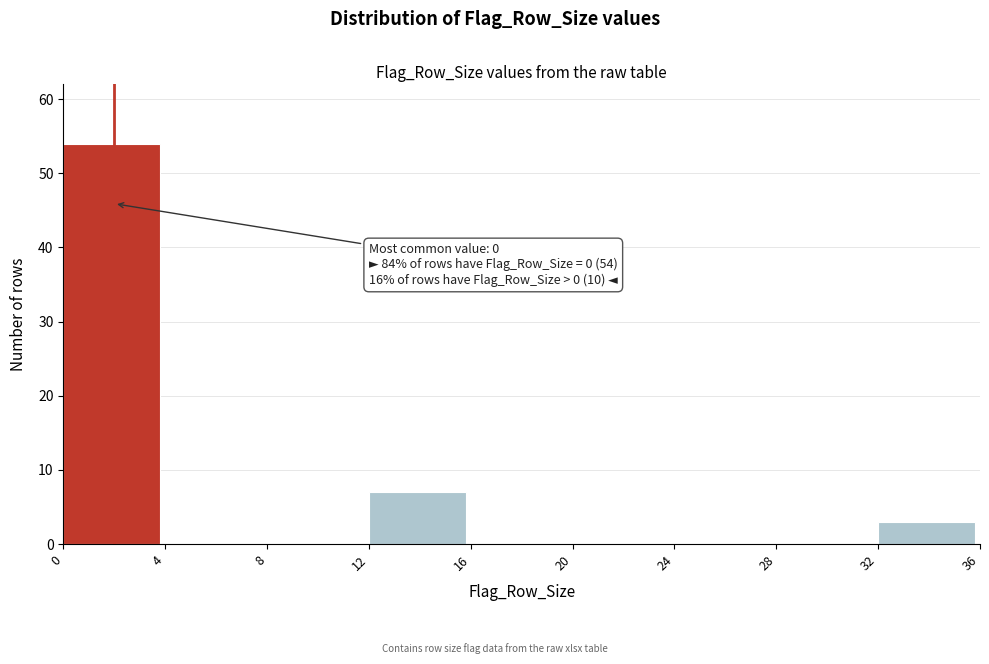

Over which range of the x-axis is the bar tallest?

0 to 4